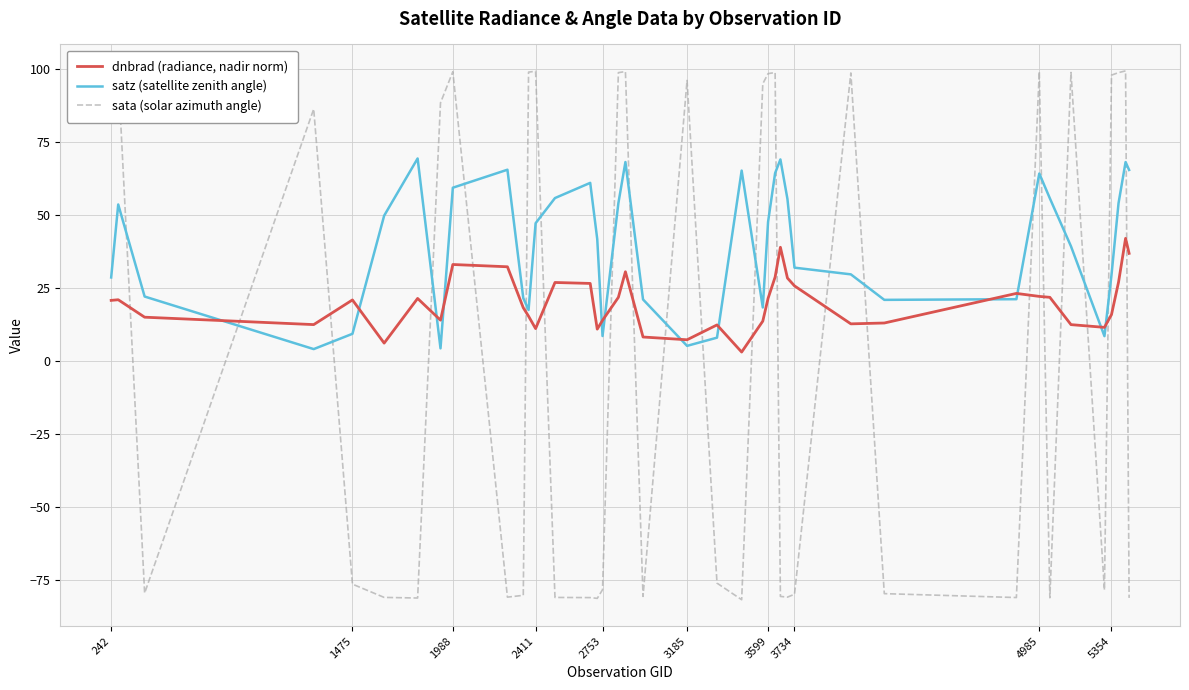

What is the minimum value shown in the chart?

-81.8